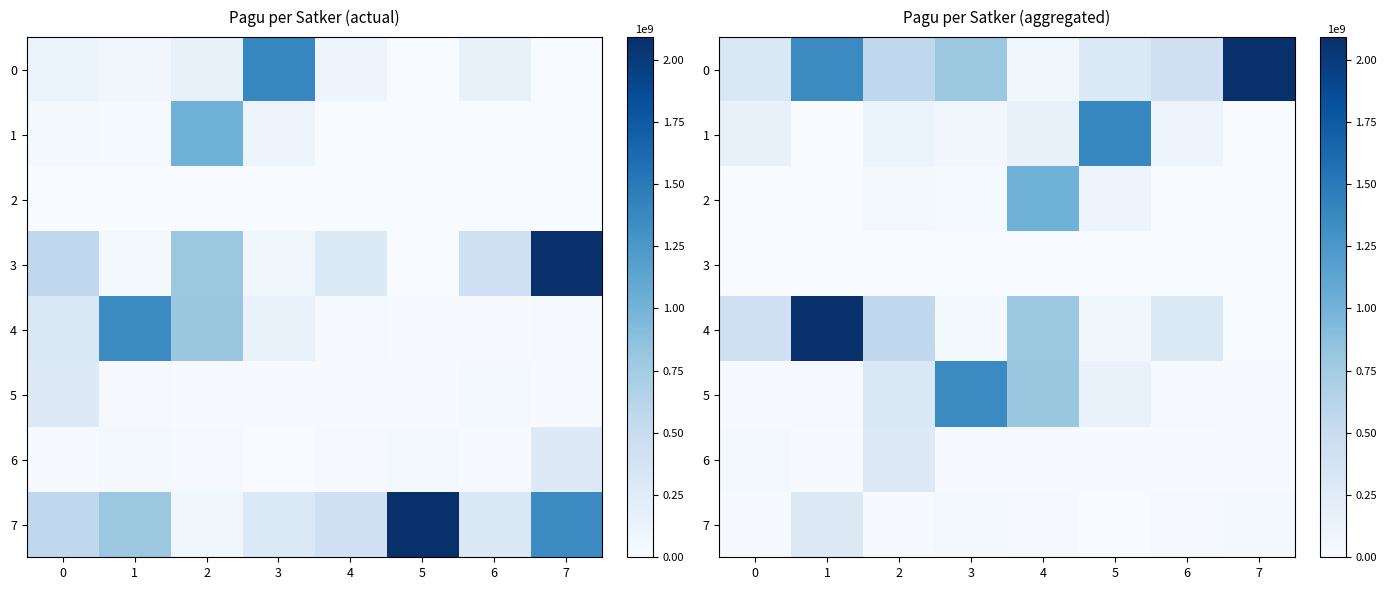

How many distinct data groups are displayed?

8